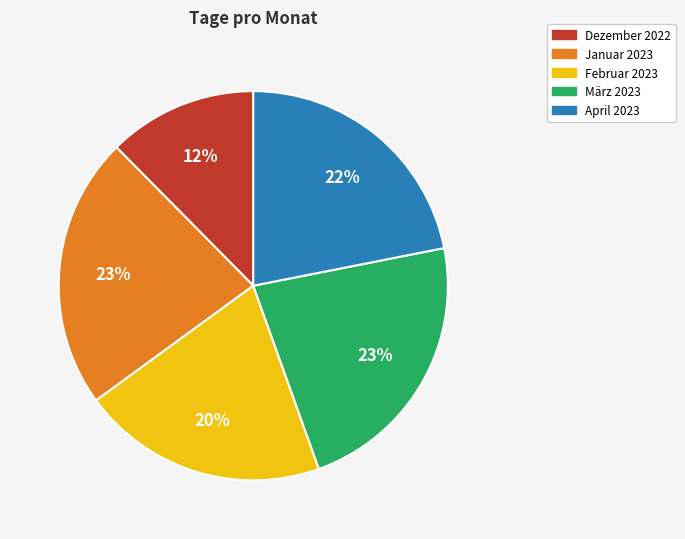

To the nearest percent, what portion does Dezember 2022 represent?

12%